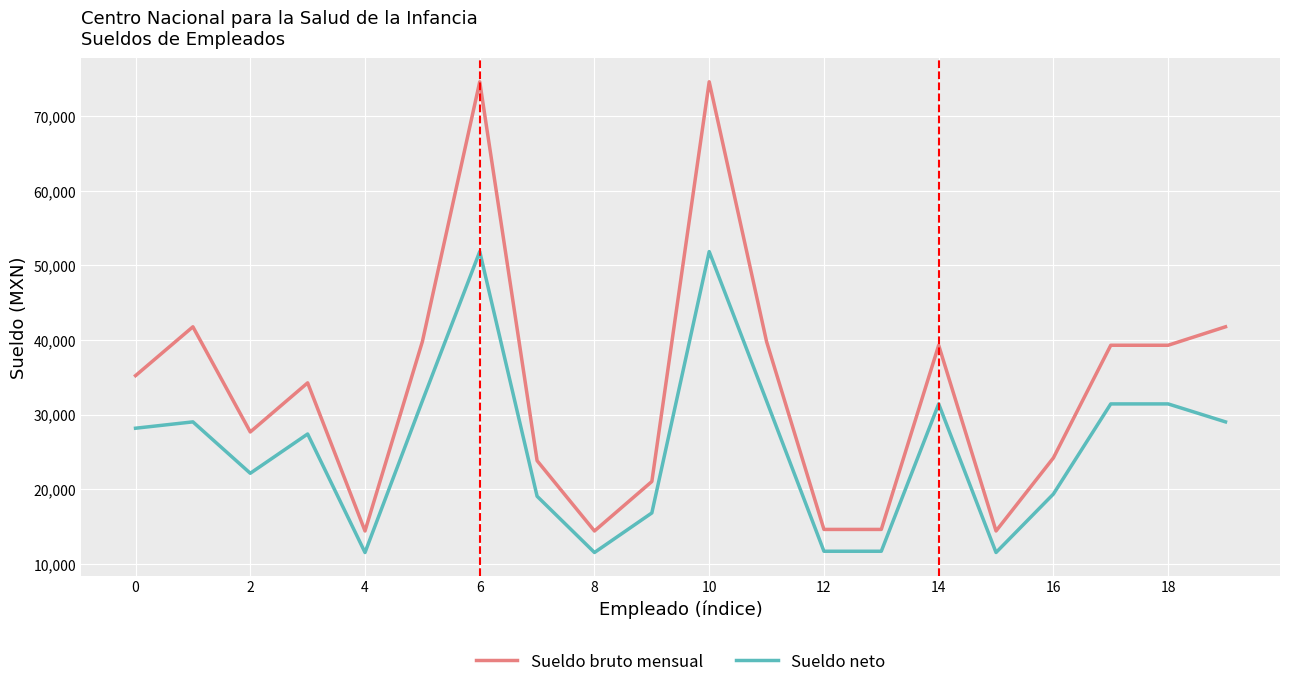

What are all the series names shown in the legend?

Sueldo bruto mensual, Sueldo neto